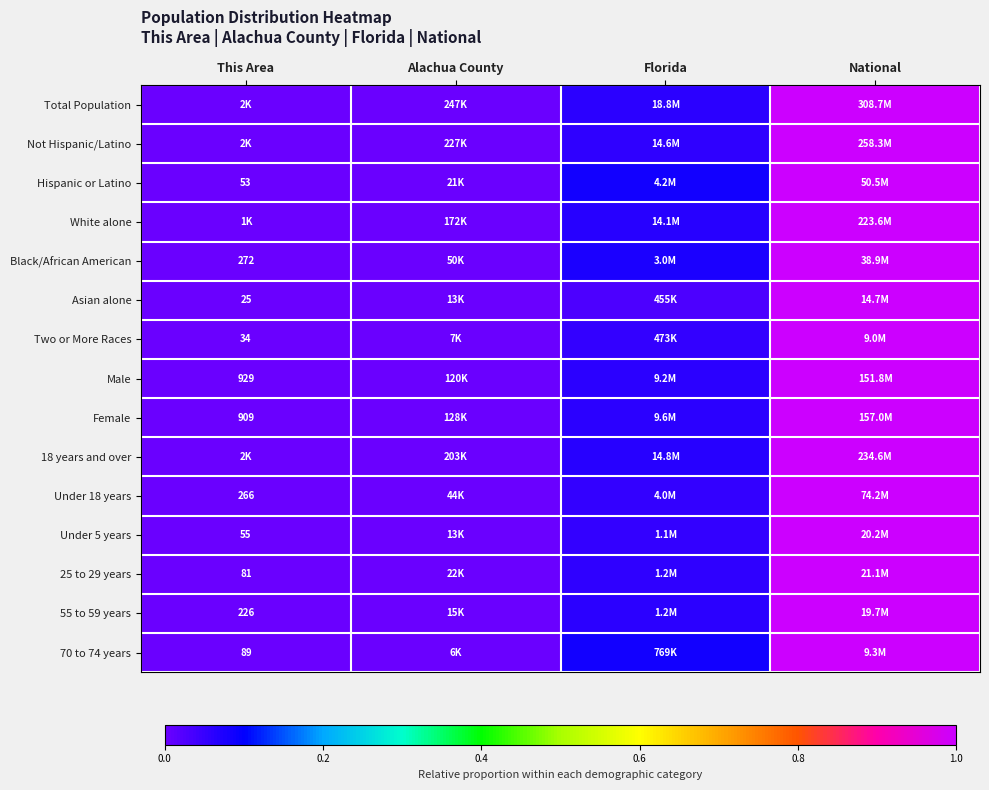

Where is Female nearest to the value 0?

This Area